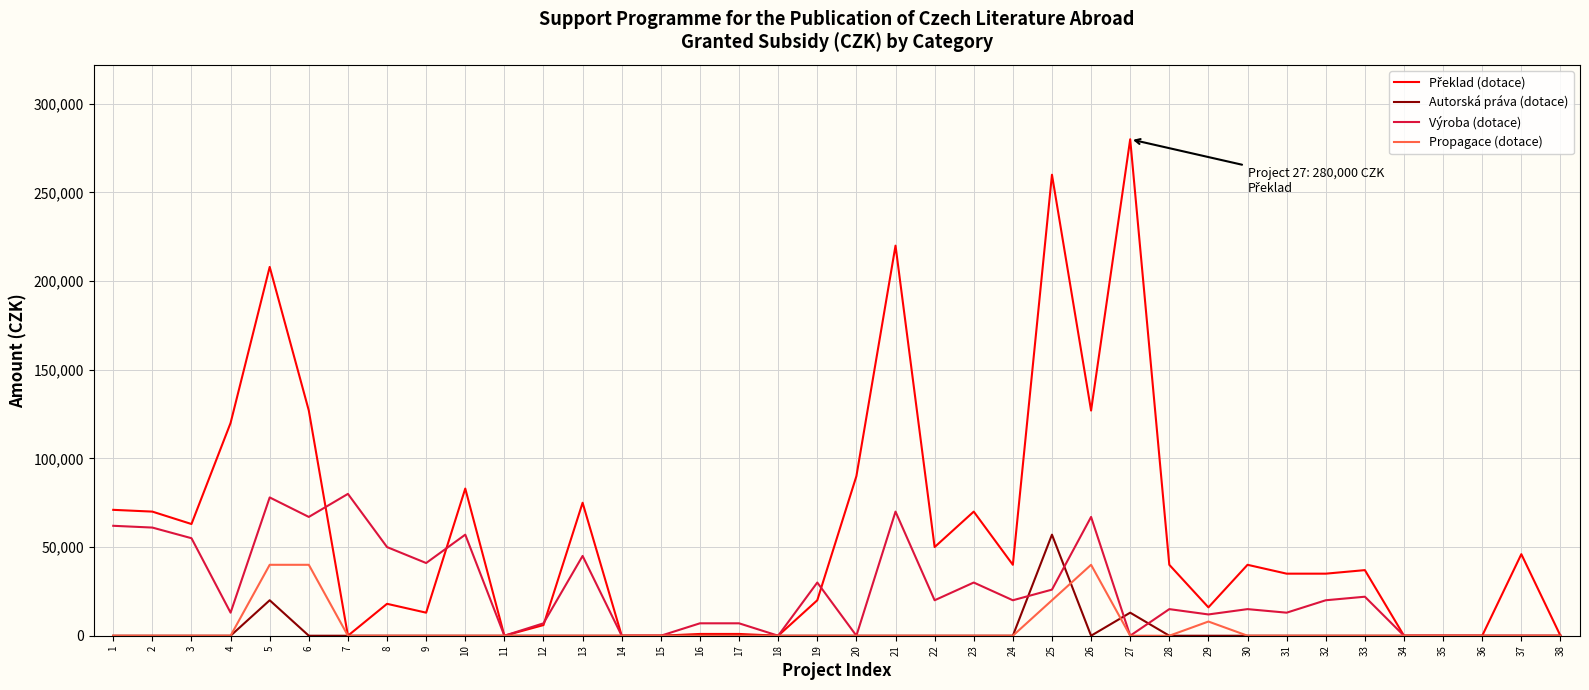

The value of Propagace (dotace) at 32 is 13139. True or false?

False